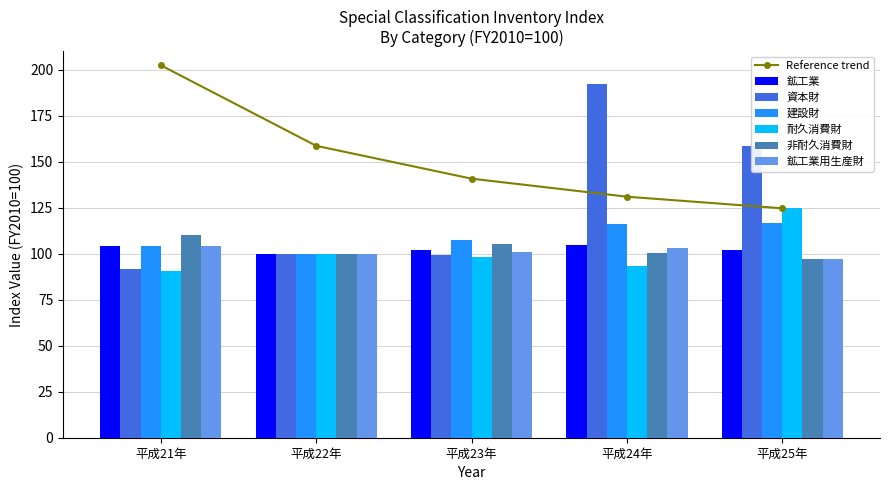

What is the label of the 3rd bar from the left?

平成23年